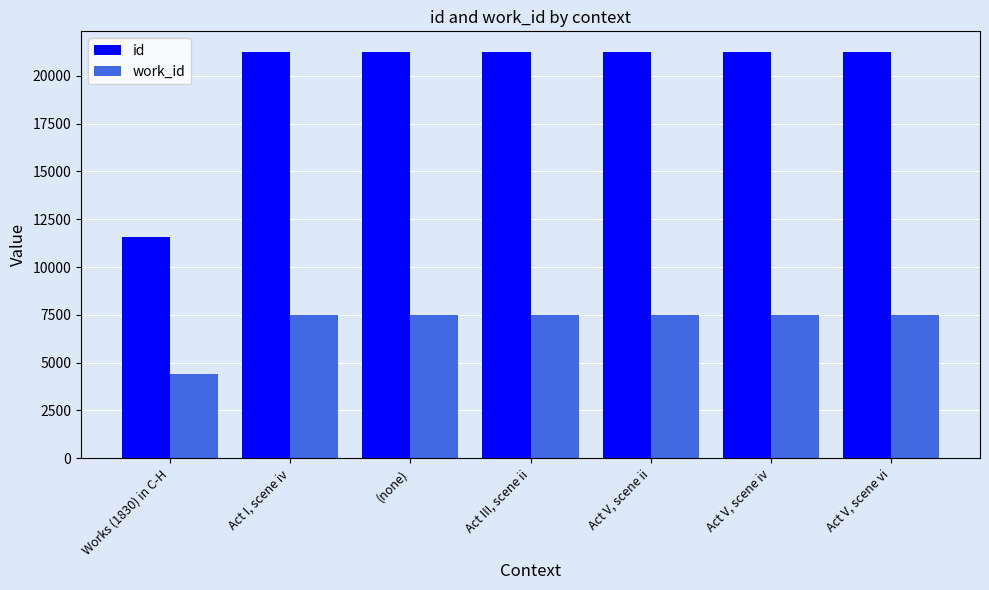

True or false: id has a value of 5880 at (none).

False